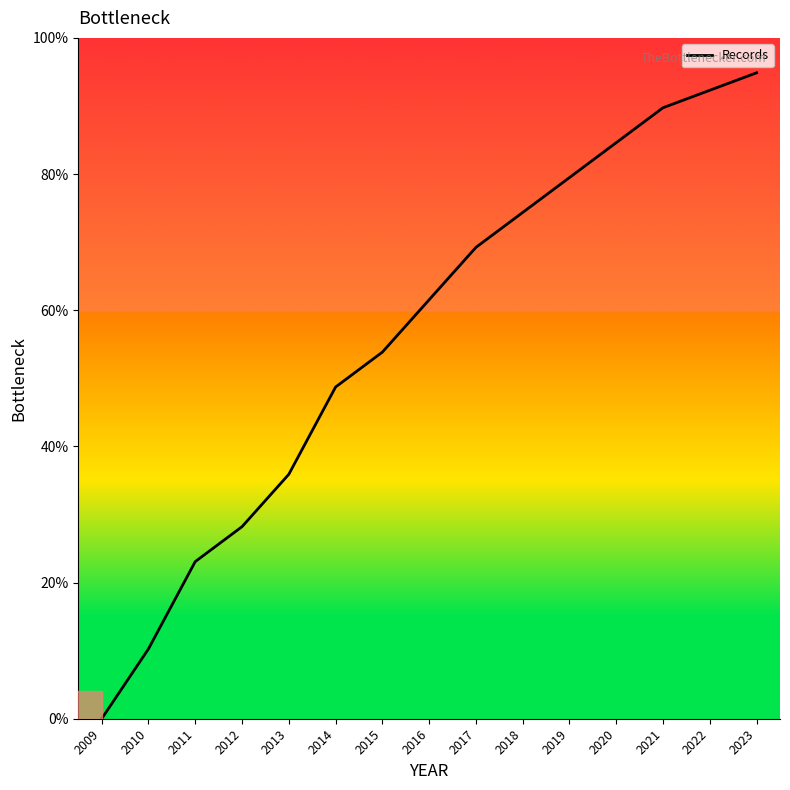

Does the chart have visible grid lines?

No